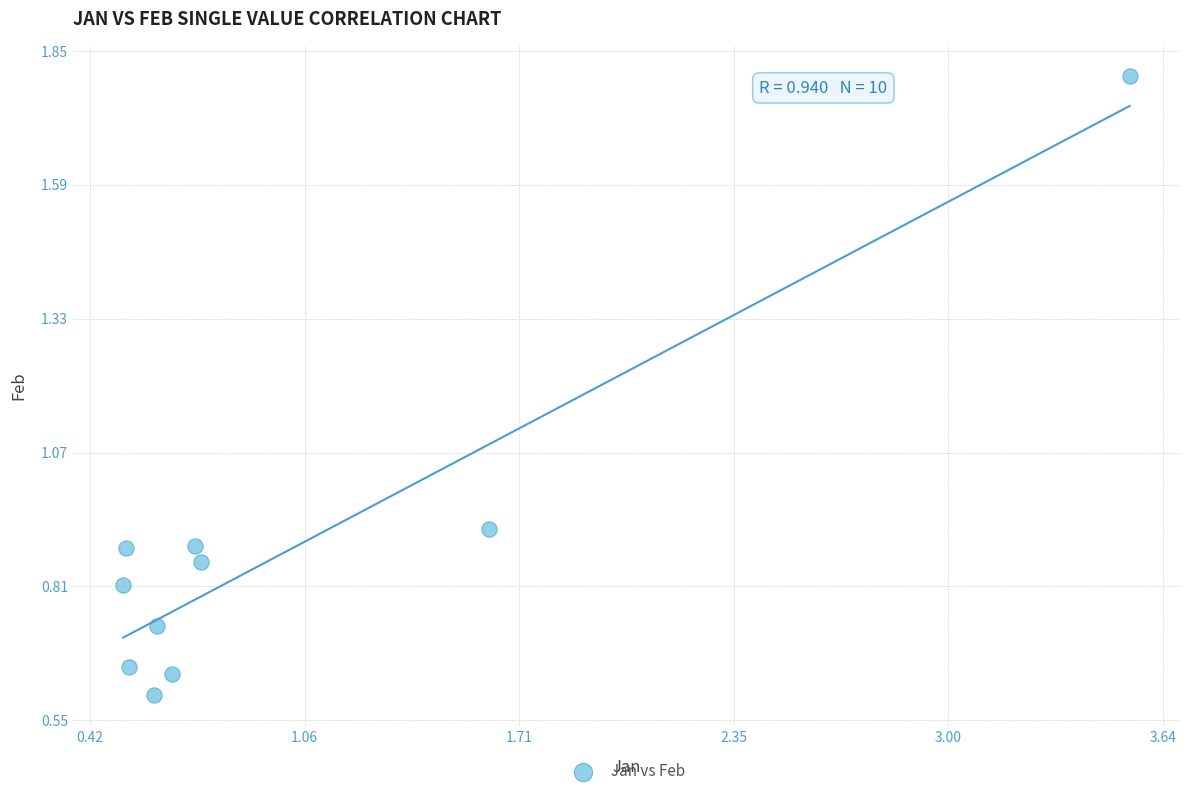

What is the range of Y values (max minus min)?

1.2